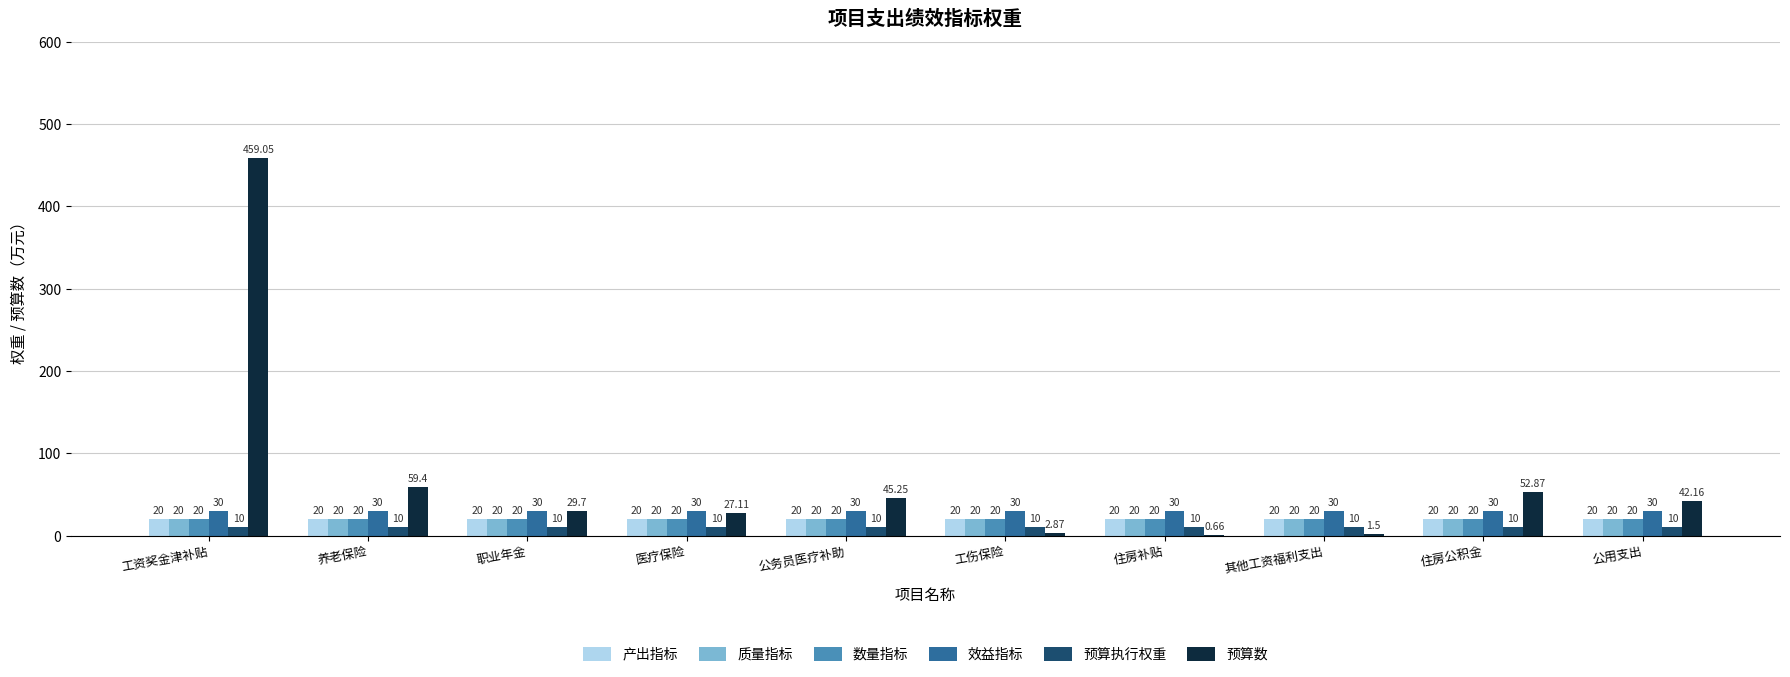

Which series has the largest total across all categories?

预算数